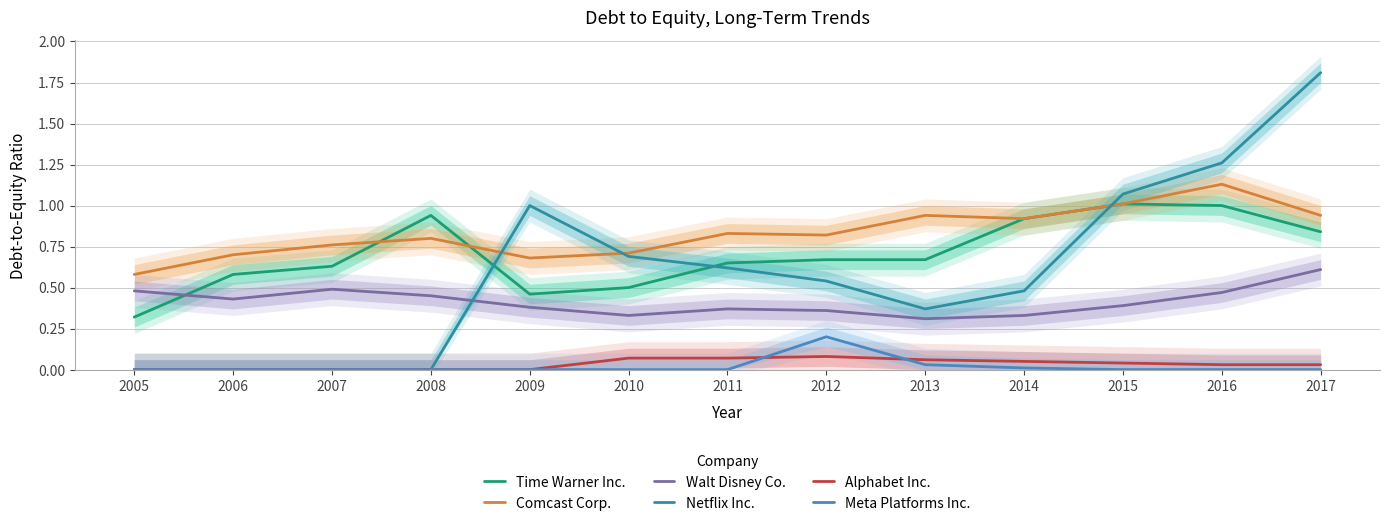

List the series in order of their peak value, lowest first.

Alphabet Inc., Meta Platforms Inc., Walt Disney Co., Time Warner Inc., Comcast Corp., Netflix Inc.